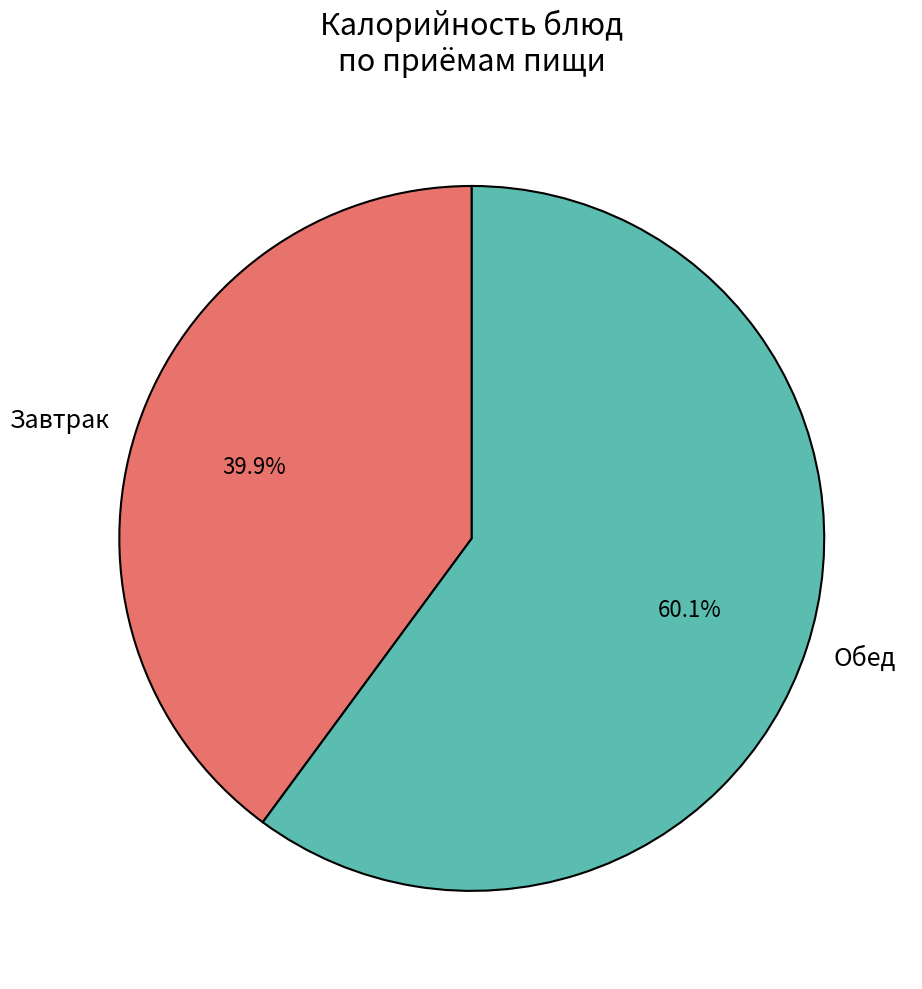

Does any single category account for the majority?

Yes